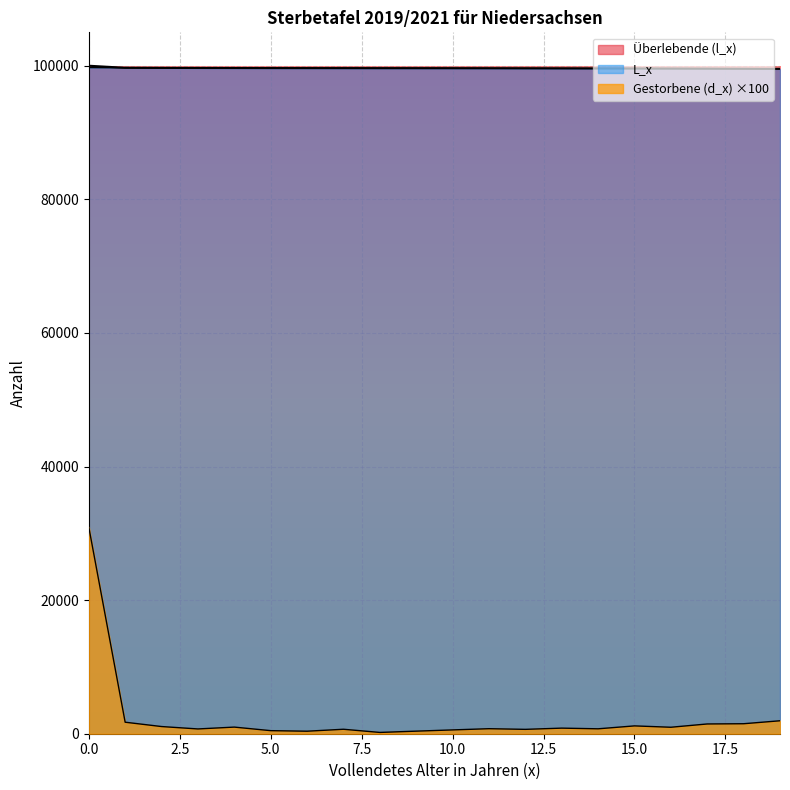

Rank the categories by Gestorbene (d_x) value from highest to lowest.

0, 19, 1, 18, 17, 15, 2, 4, 16, 13, 11, 14, 3, 7, 12, 10, 5, 9, 6, 8